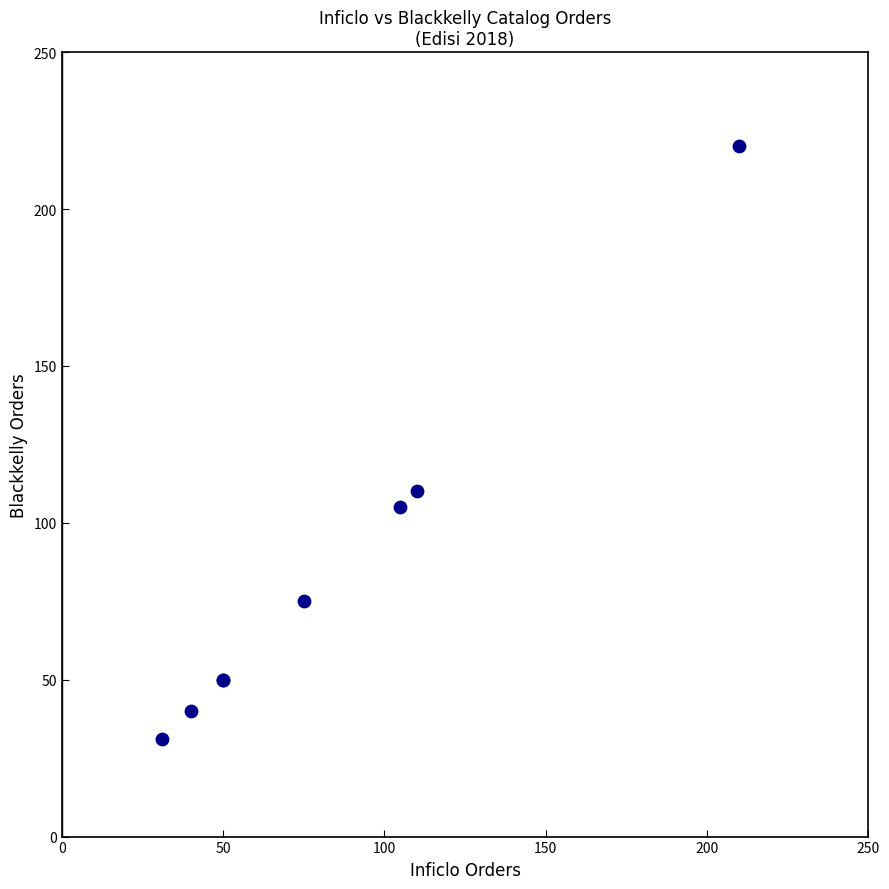

What Y value in the scatter plot is closest to 125?

110